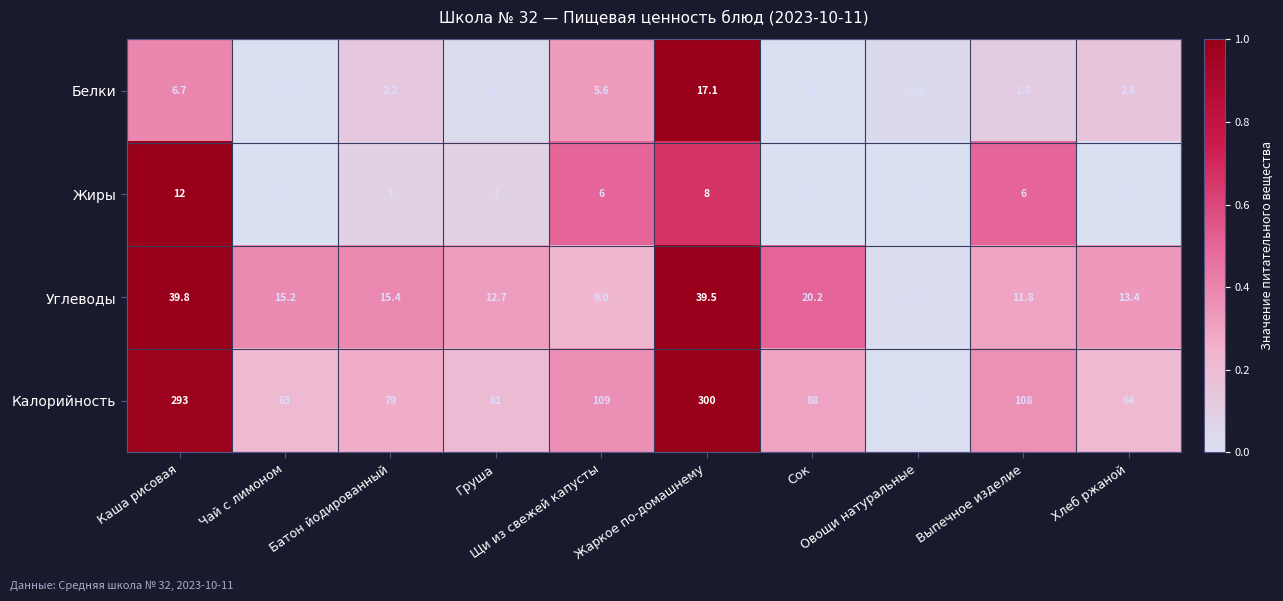

Which series has the largest total across all categories?

Калорийность